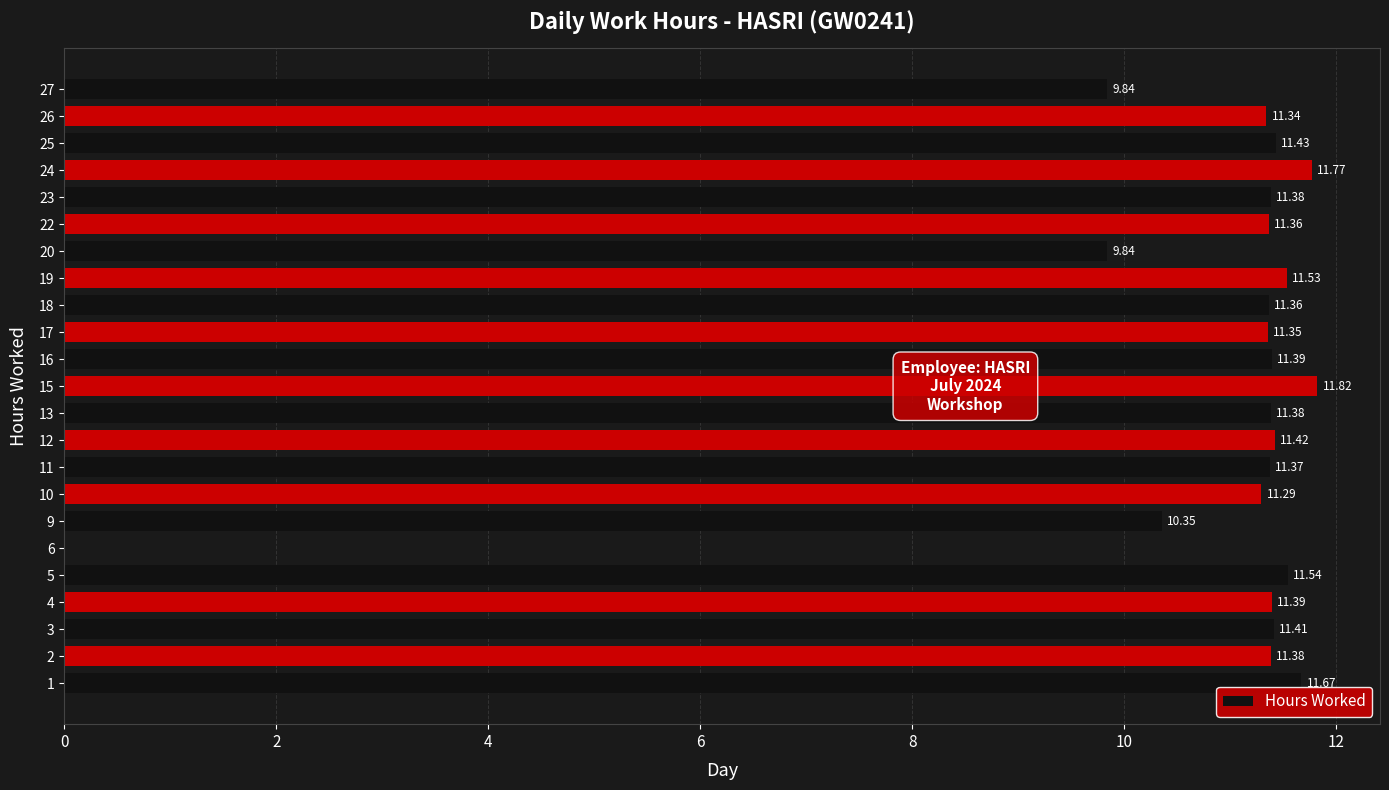

What is the sum of all values?

247.6